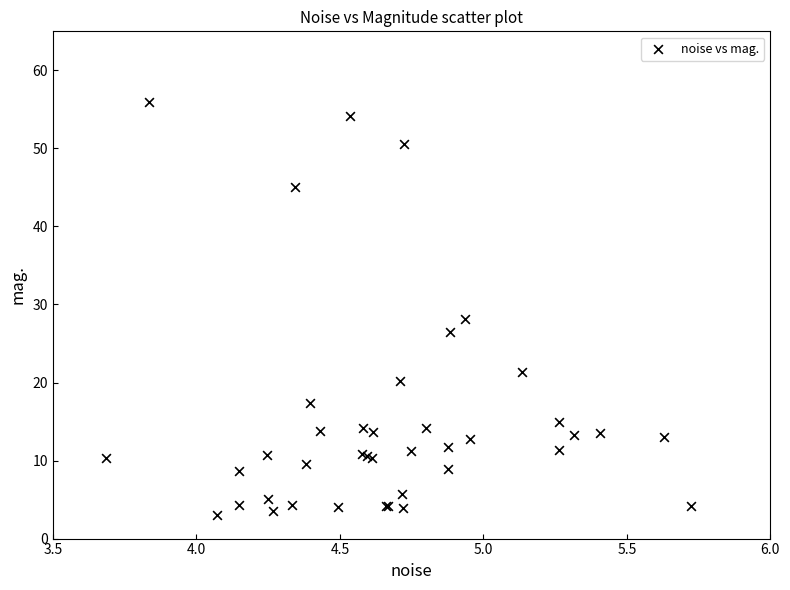

What Y value in the scatter plot is closest to 29?

28.1